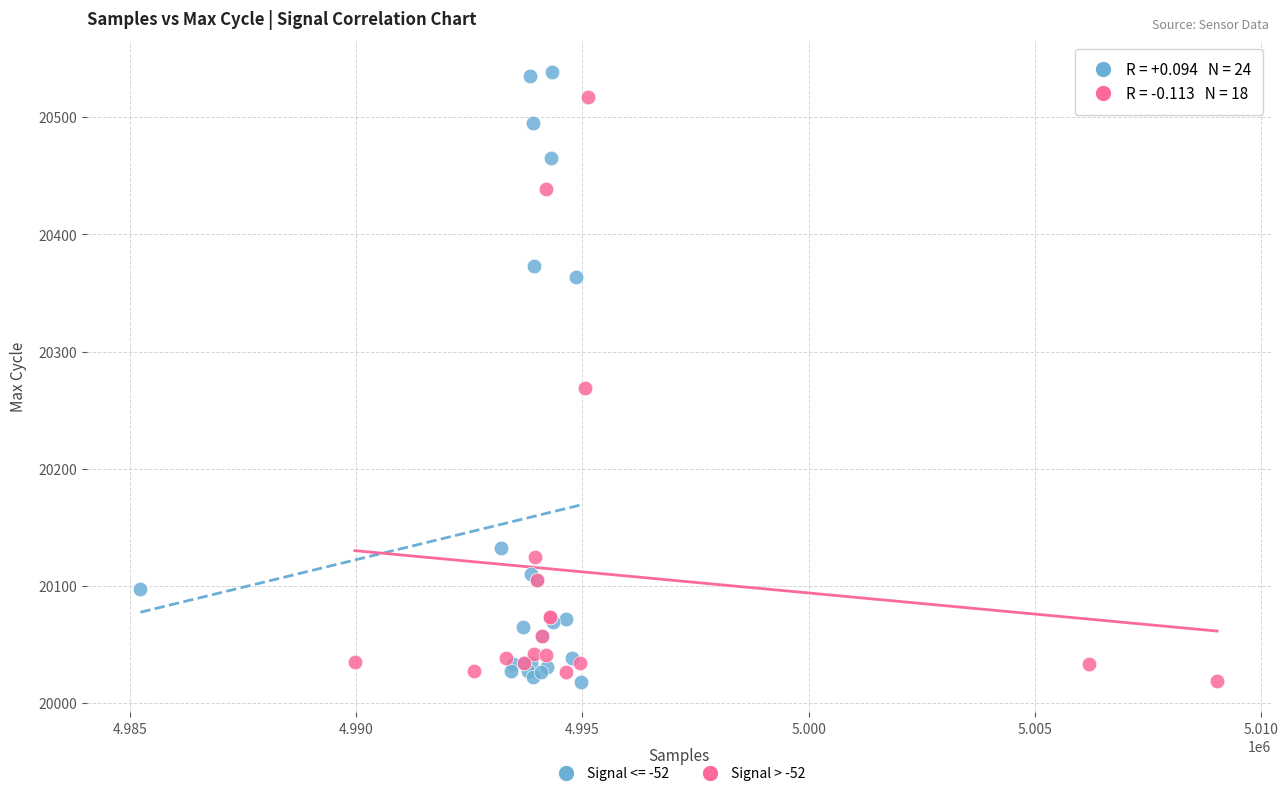

Which series has the widest spread of Y values?

Signal <= -52